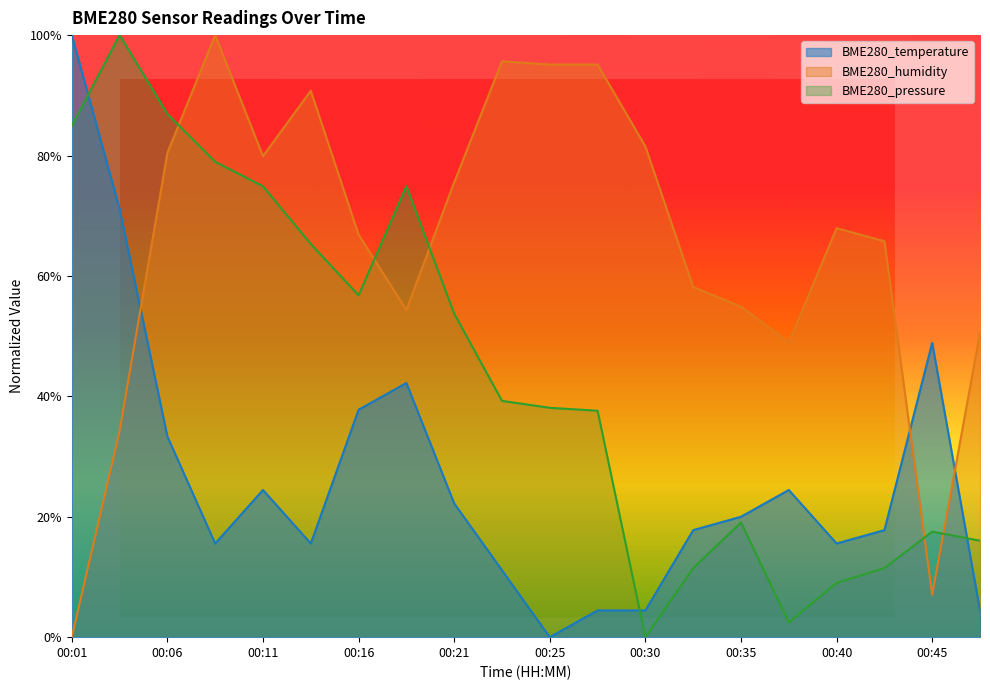

What is the difference between the BME280_pressure values at 00:08 and 00:45?

61.4